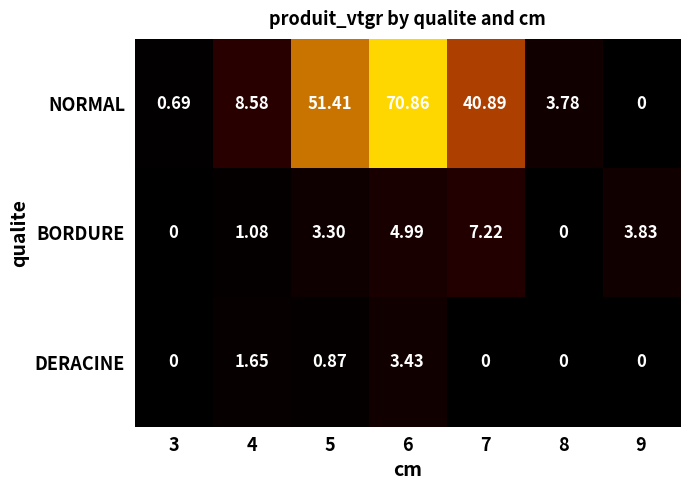

At 4, list the series in order from largest to smallest.

NORMAL, DERACINE, BORDURE